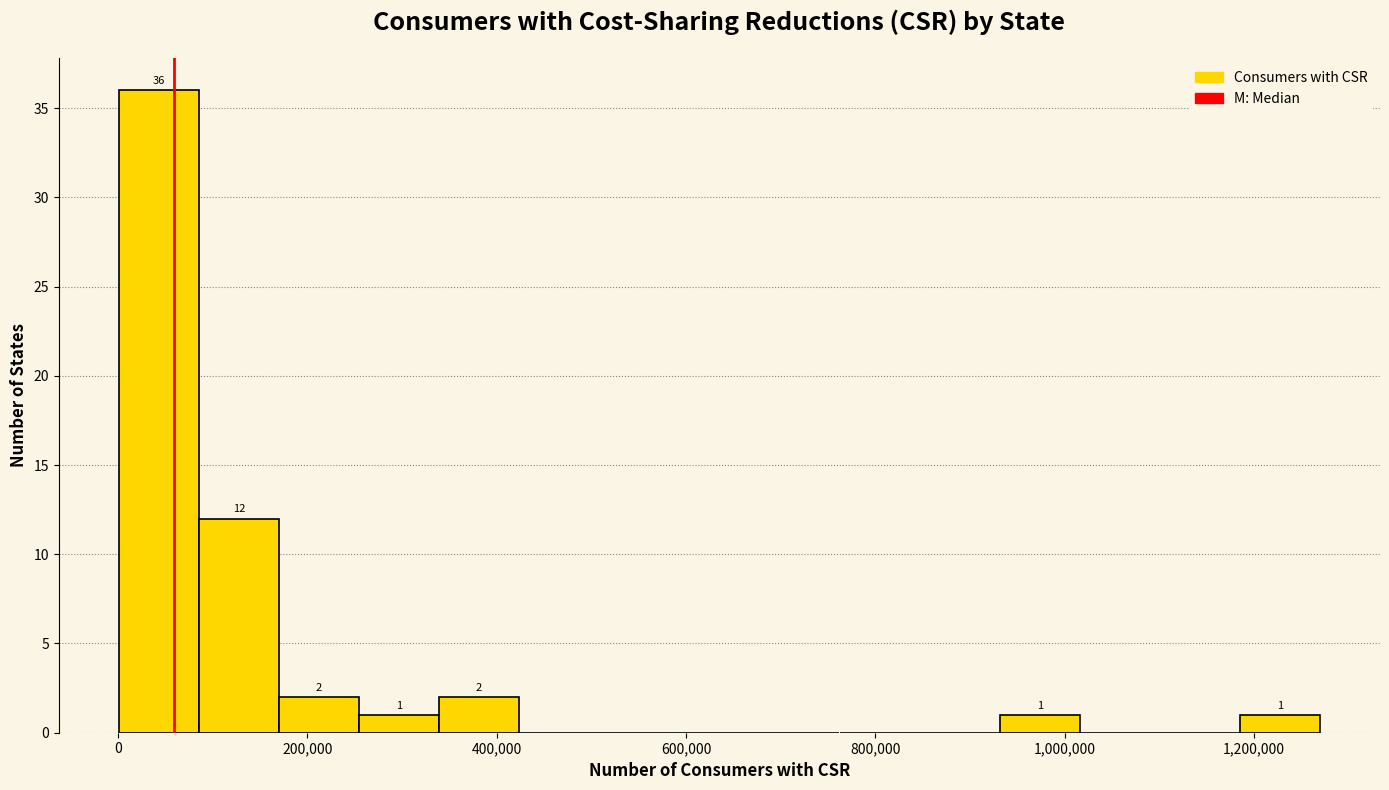

Which range on the x-axis has the tallest bar?

0 to 80000